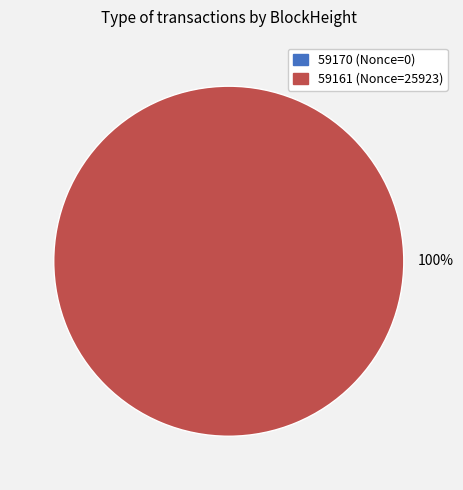

To the nearest percent, what is the combined percentage of 59170 and 59161?

100%